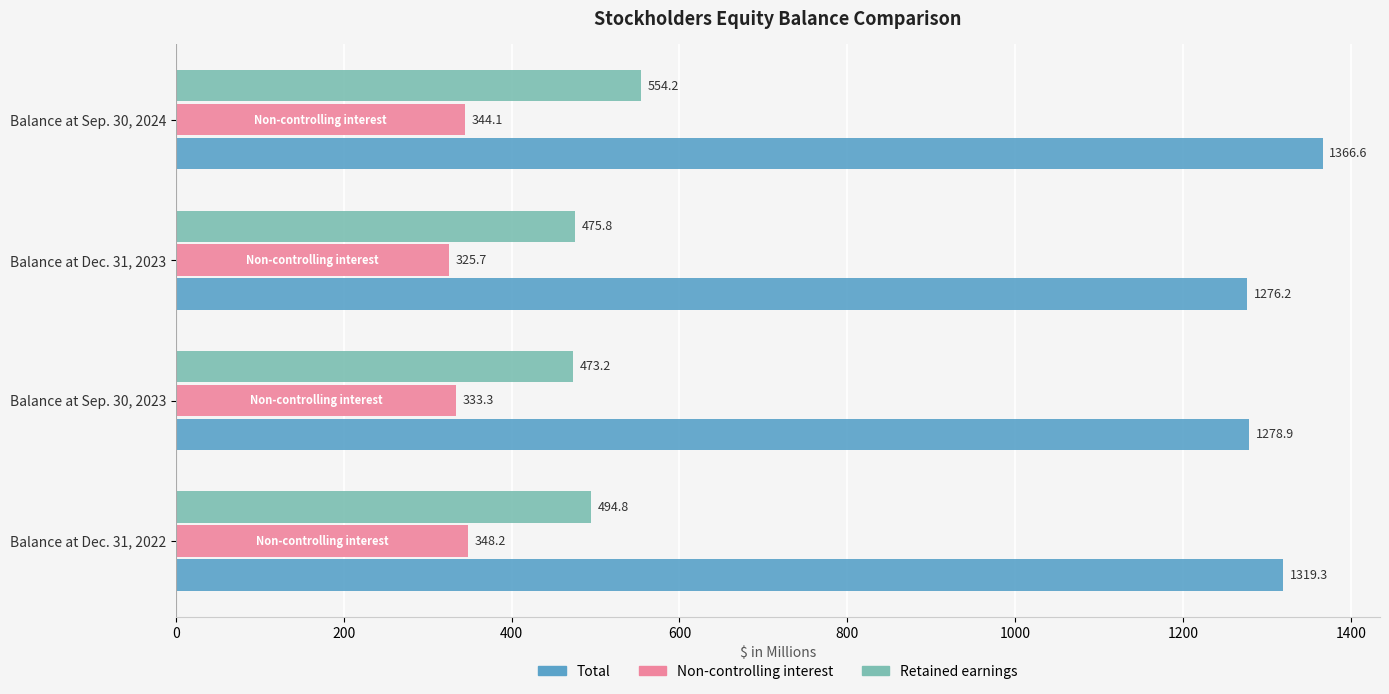

Which series has the widest spread of values?

Total